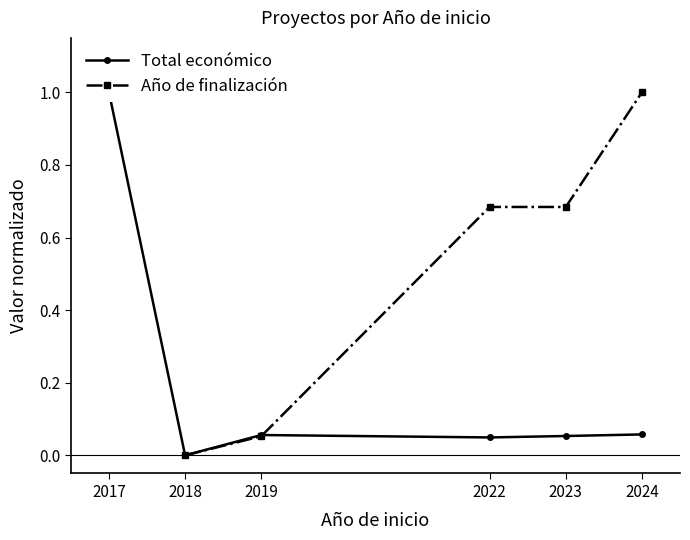

Which label corresponds to the smallest value in the chart?

2018